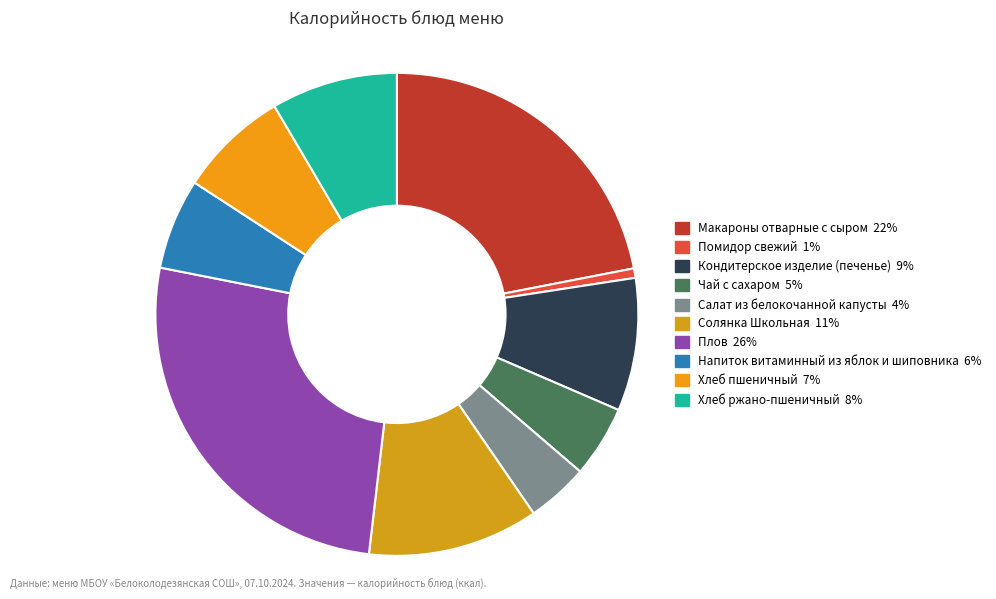

What percentage do Помидор свежий and Макароны отварные с сыром together represent?

22.6%